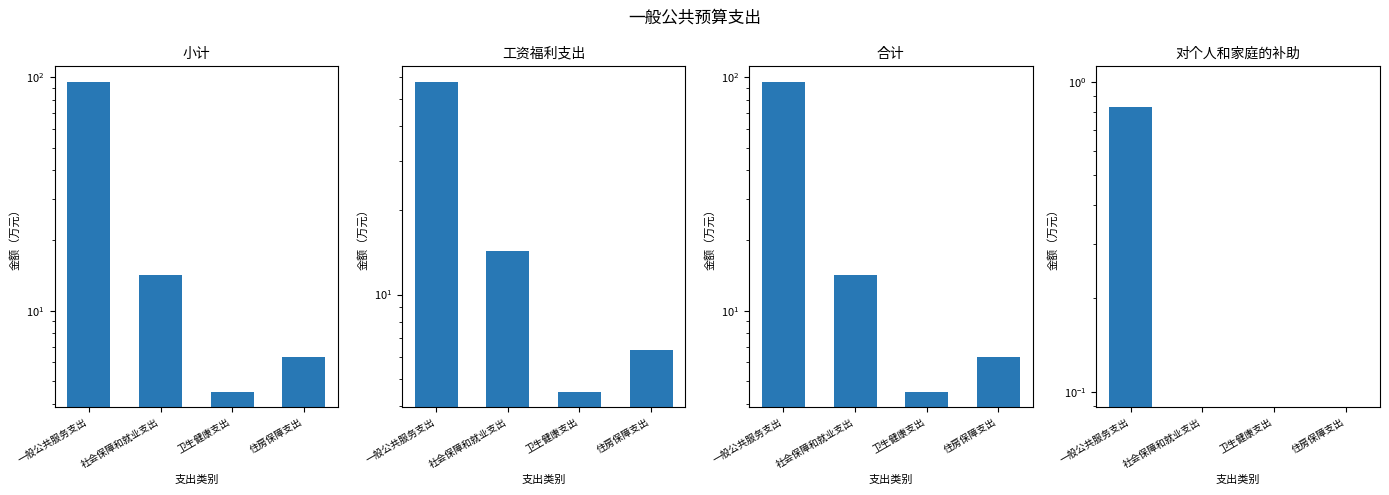

Is it true that 小计 equals 63.3 at 一般公共服务支出?

False